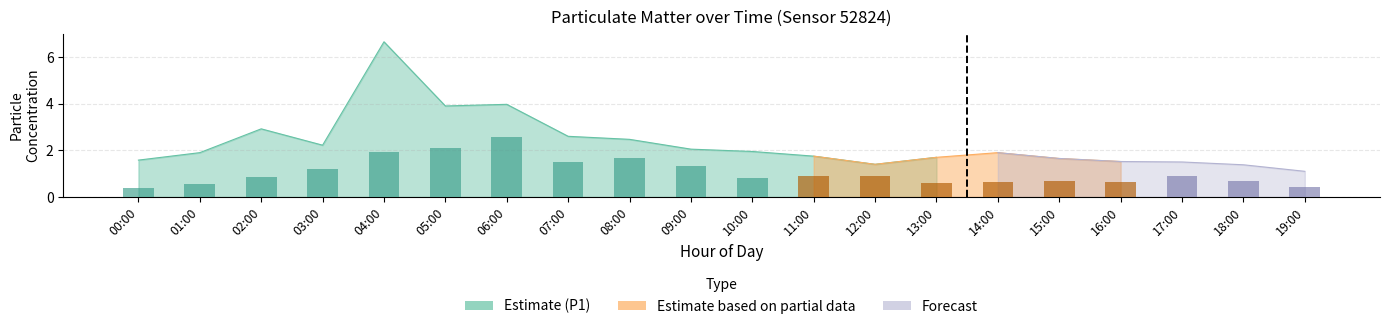

What is the difference between the maximum and minimum values?

2.1